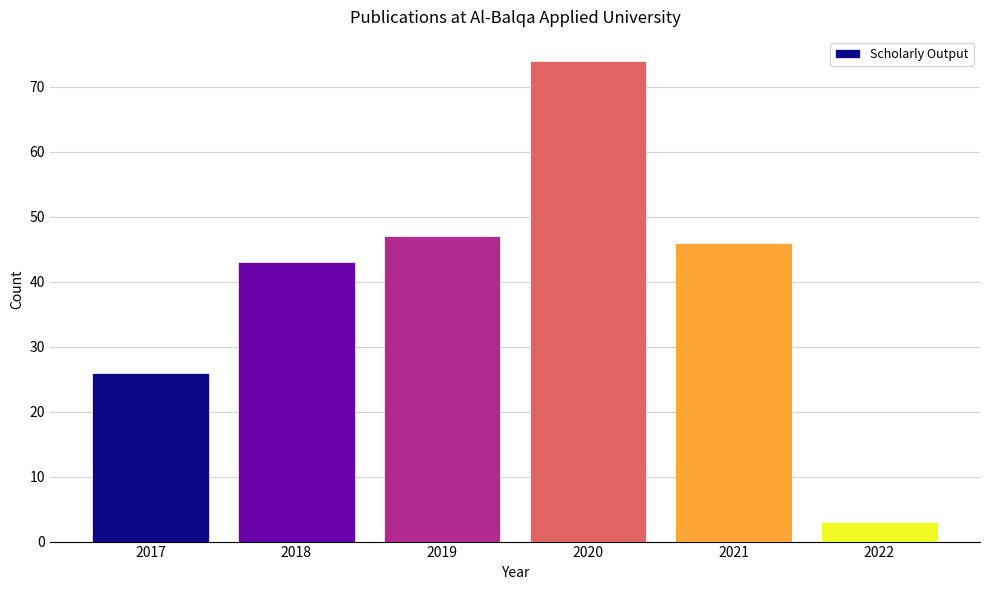

The value at 2020 is 74. True or false?

True